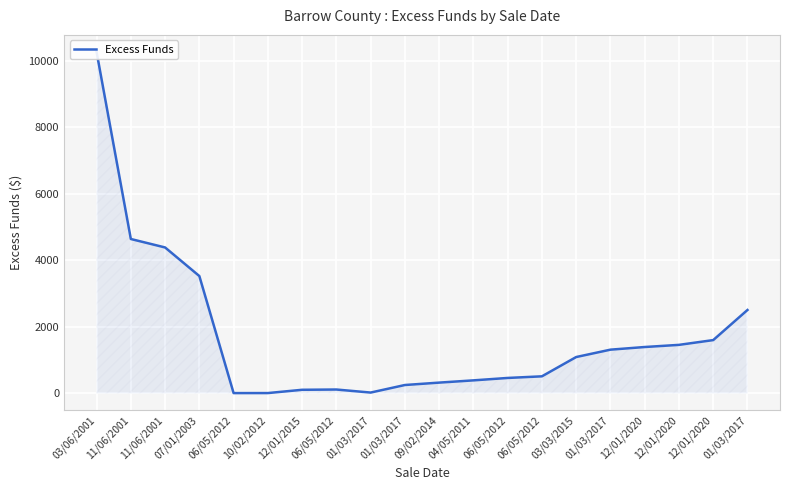

Which category has the lowest value across all series?

06/05/2012